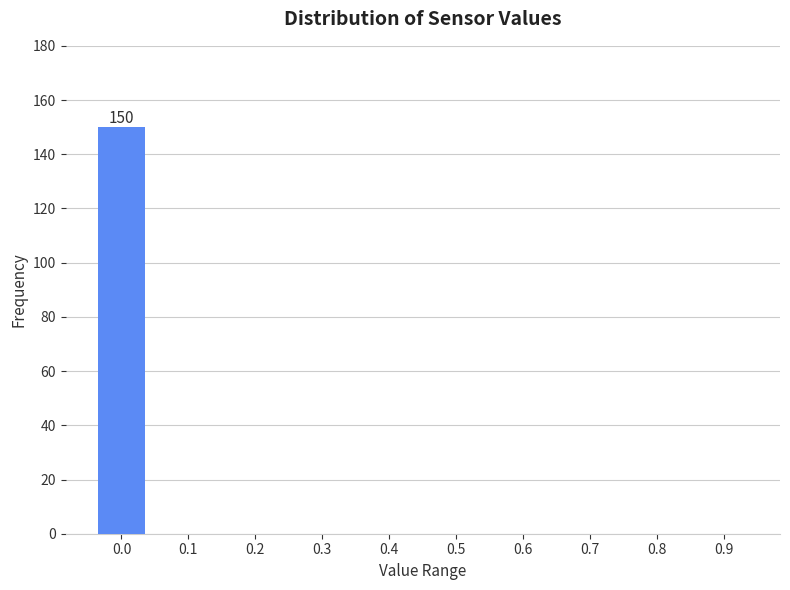

Reading left to right, extract all data points from this chart.

0.0=150	0.1=0	0.2=0	0.3=0	0.4=0	0.5=0	0.6=0	0.7=0	0.8=0	0.9=0